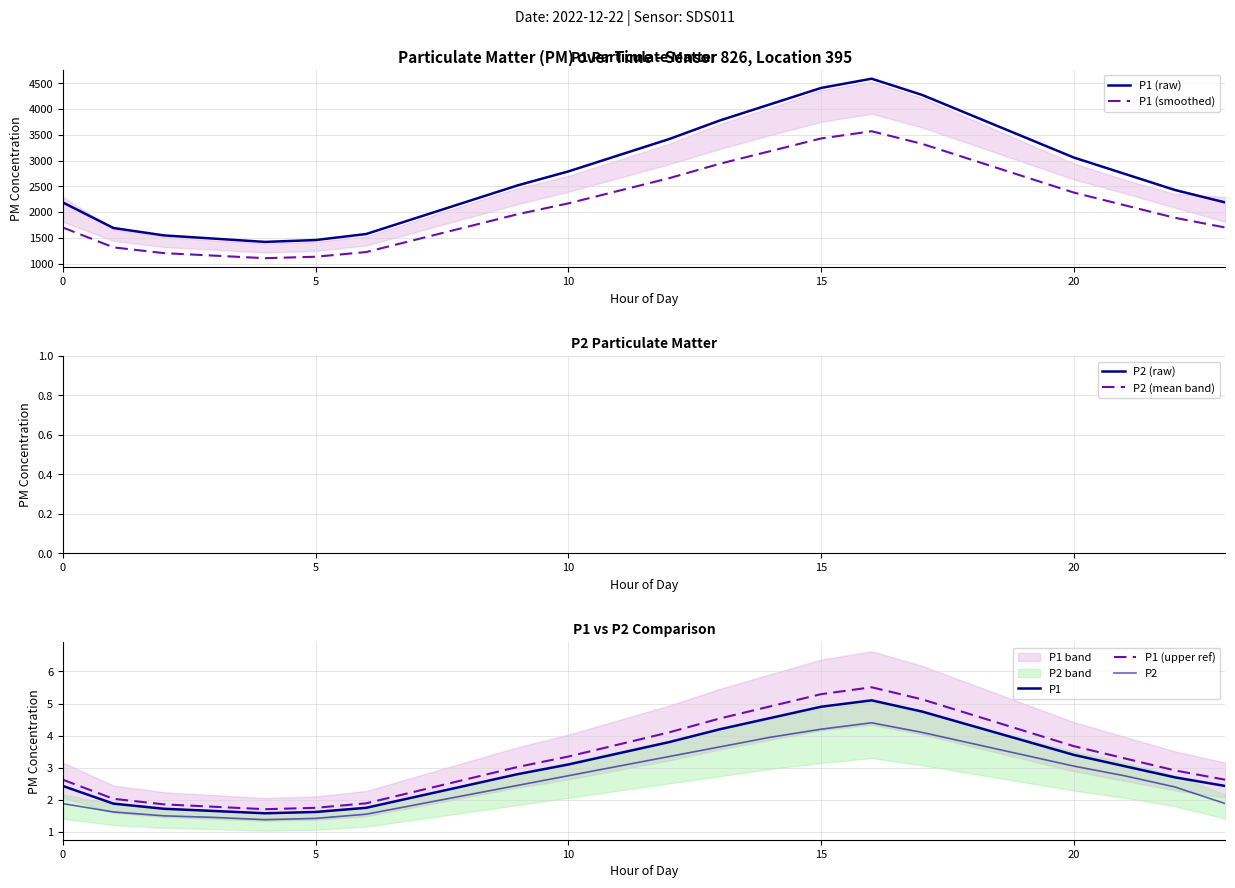

What is the label of the 10th point from the right?

14:00